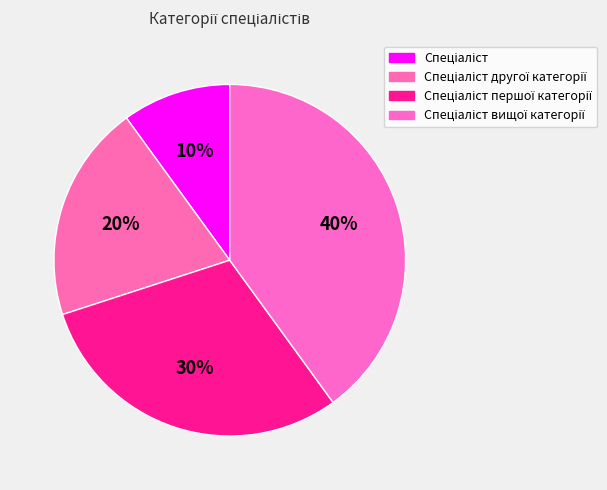

Which slice is the largest?

Спеціаліст вищої категорії